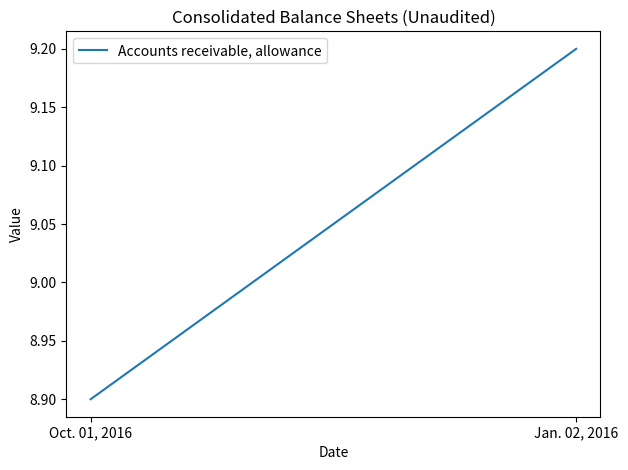

What is the difference between the maximum and minimum values?

0.3